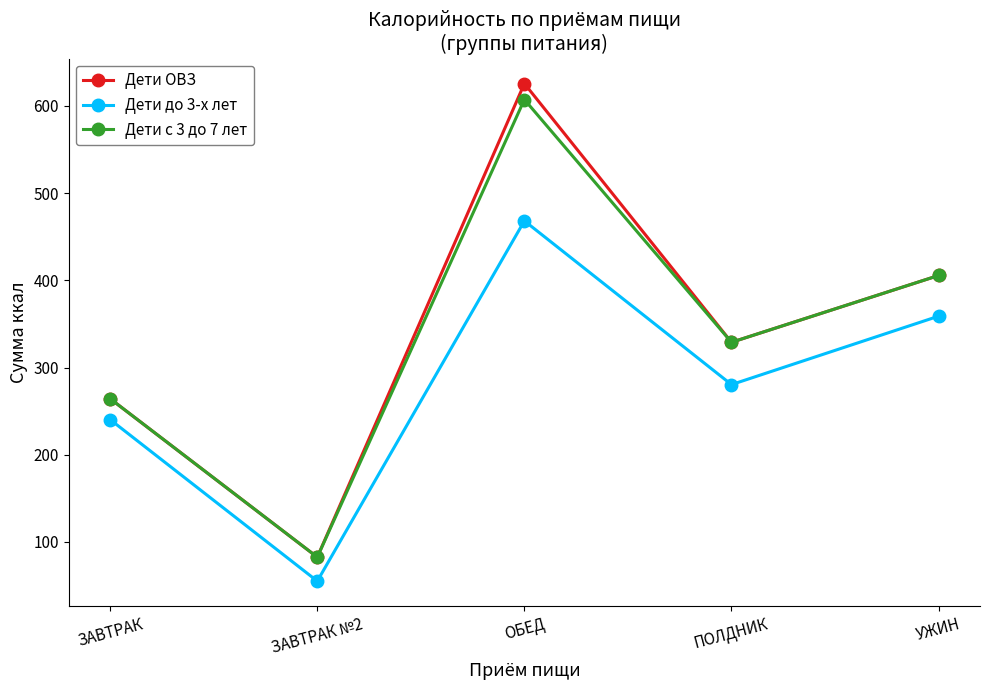

True or false: Дети до 3-х лет has a value of 468.2 at ОБЕД.

True